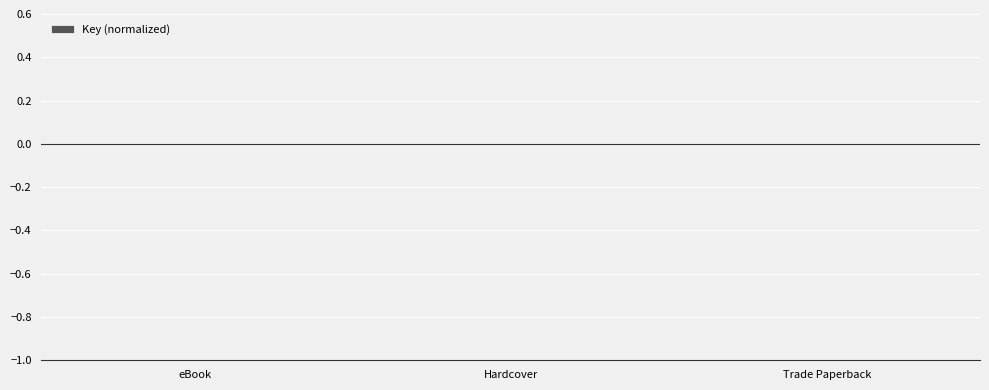

Count the number of categories in the chart.

3